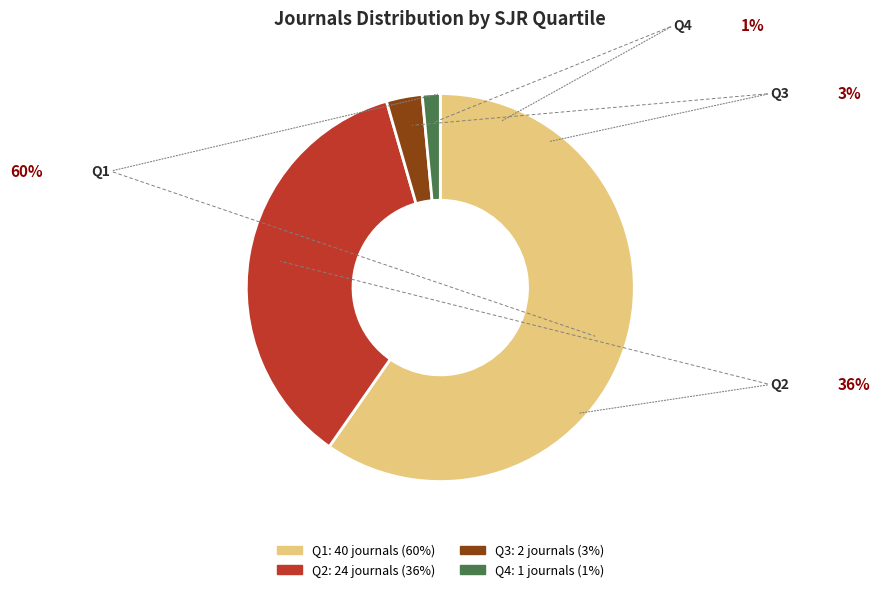

Rank the categories by value from highest to lowest.

Q1, Q2, Q3, Q4